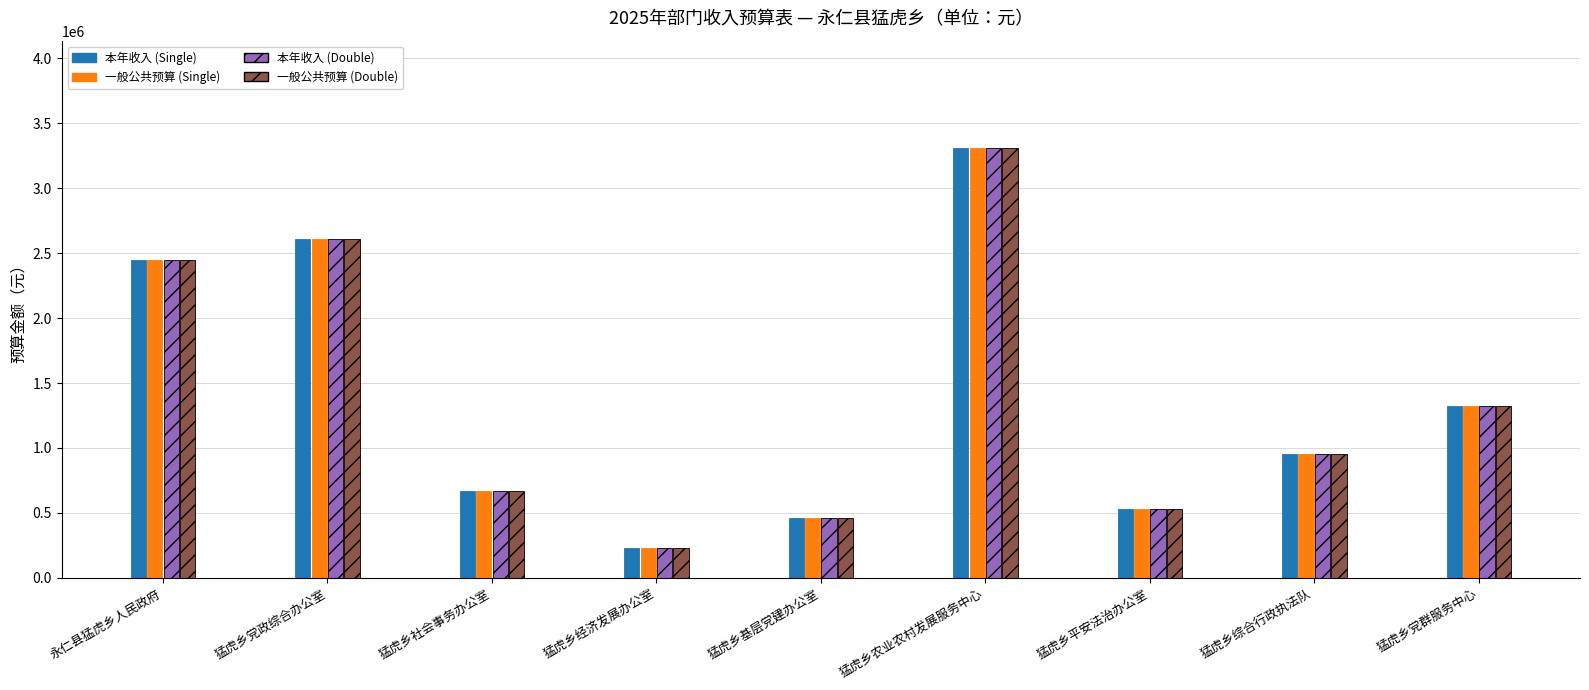

Reading left to right, extract all data points from this chart.

本年收入 (Single): 2445878.4	2610596.5	669943.5	228518.9	457219.1	3309474.0	529426.1	952826.4	1325390.0
一般公共预算 (Single): 2445878.4	2610596.5	669943.5	228518.9	457219.1	3309474.0	529426.1	952826.4	1325390.0
本年收入 (Double): 2445878.4	2610596.5	669943.5	228518.9	457219.1	3309474.0	529426.1	952826.4	1325390.0
一般公共预算 (Double): 2445878.4	2610596.5	669943.5	228518.9	457219.1	3309474.0	529426.1	952826.4	1325390.0